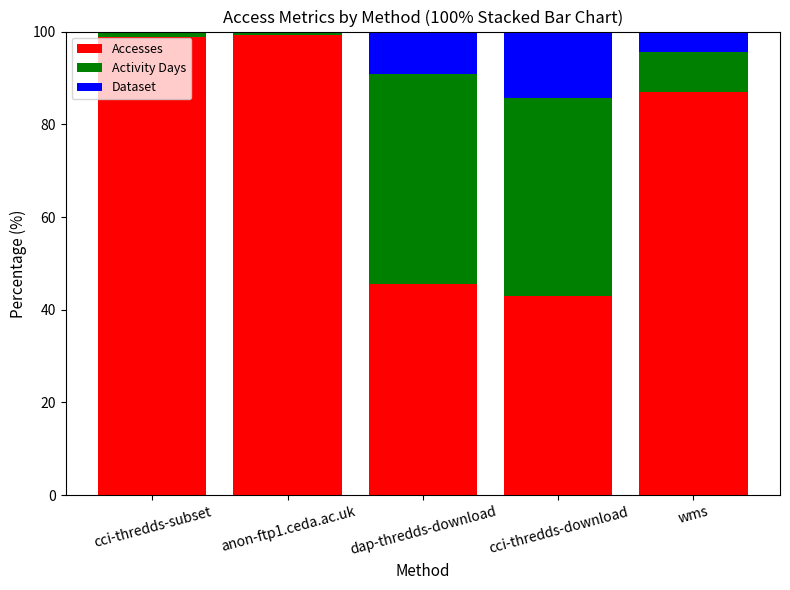

Is it true that Accesses equals 98.9 at cci-thredds-subset?

True